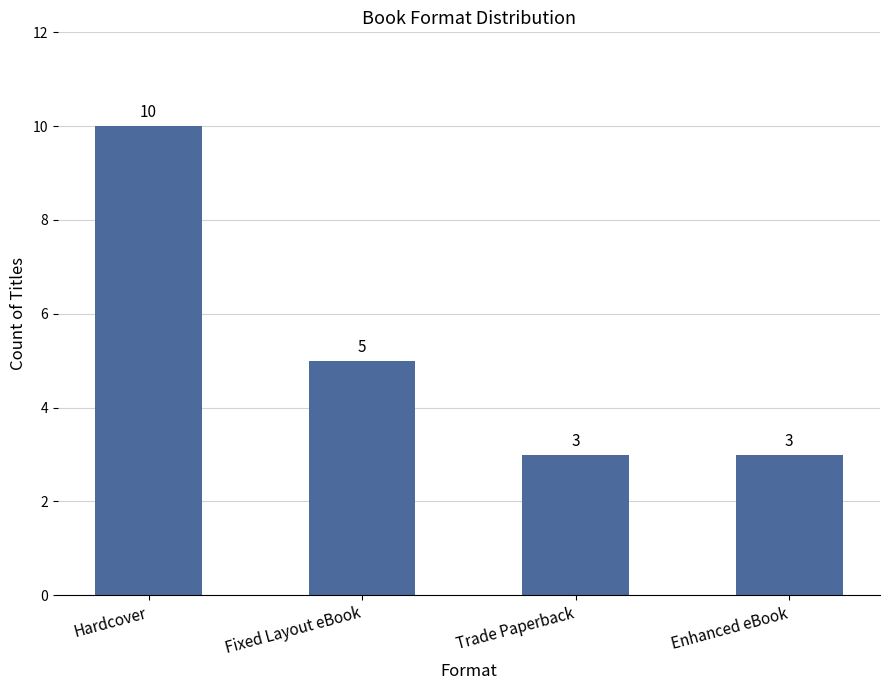

What is the minimum value shown in the chart?

3